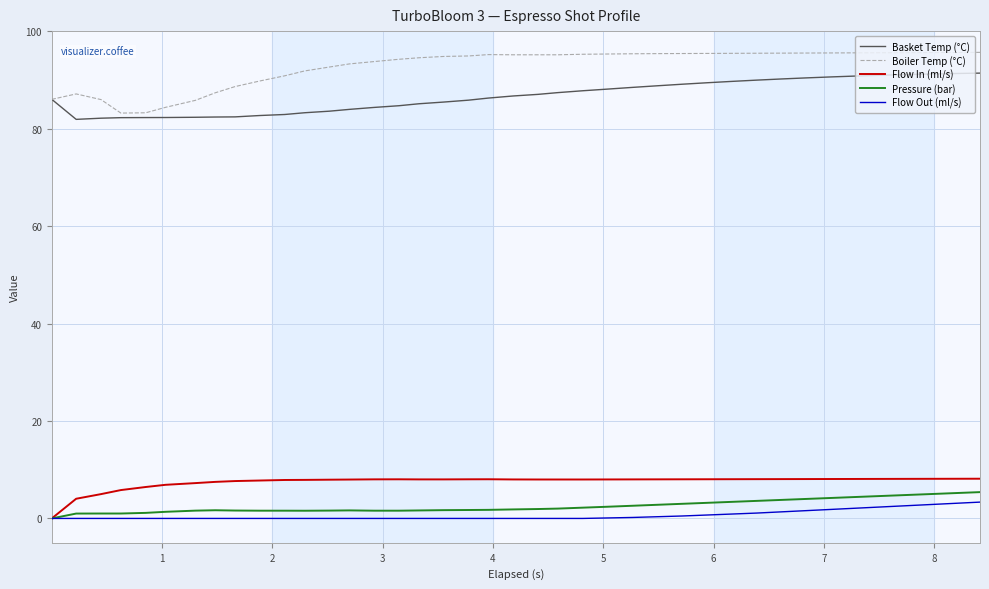

How many lines are shown in the chart?

5